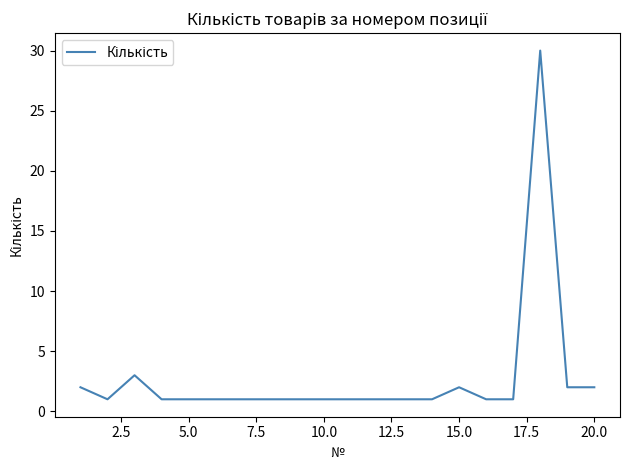

What is the difference between the maximum and minimum values?

29